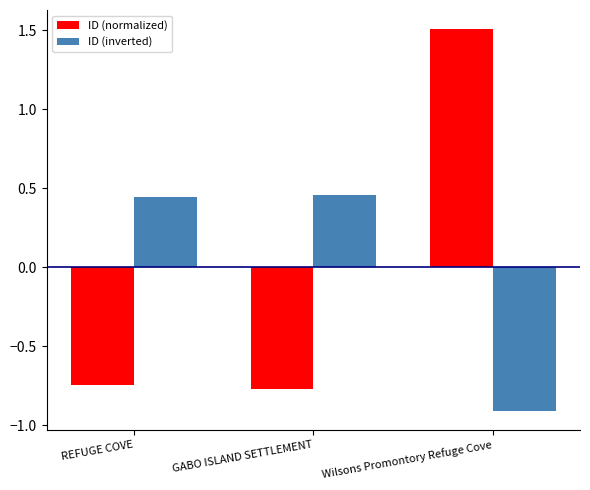

At how many categories does at least one series exceed 1?

1